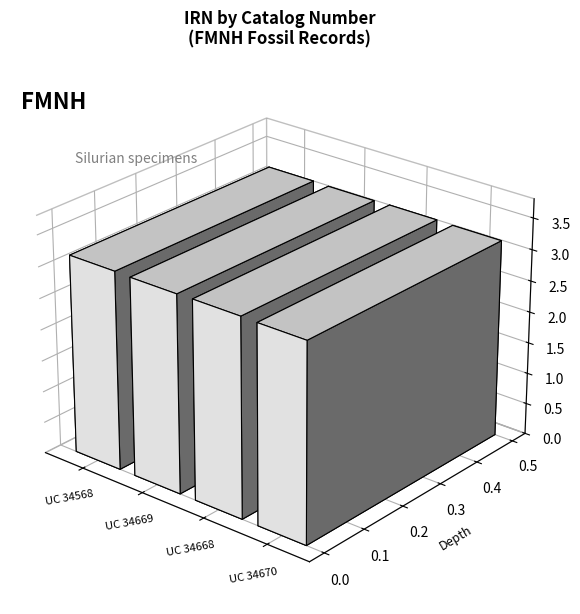

Rank the categories by value from lowest to highest.

UC 34670, UC 34669, UC 34668, UC 34568